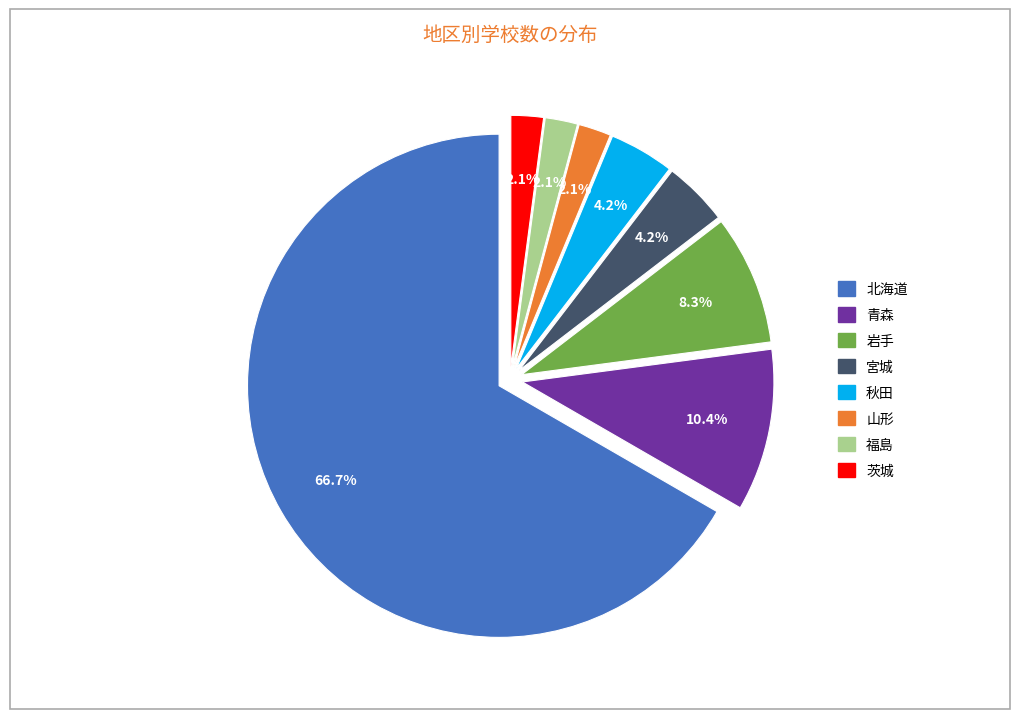

To the nearest percent, what portion does 山形 represent?

2%